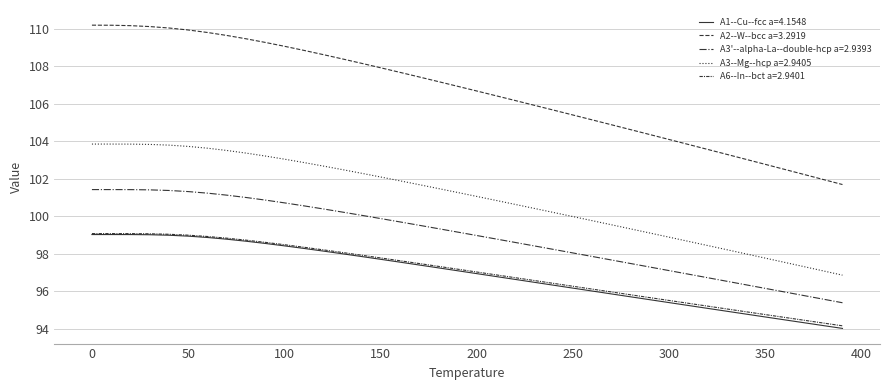

At how many categories does at least one series exceed 103?

35